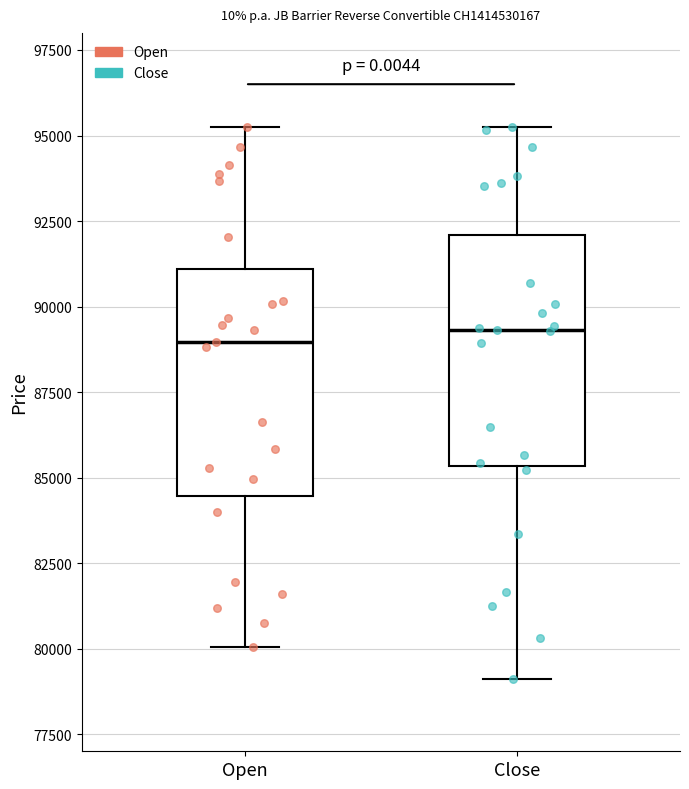

Reading left to right, transcribe this box plot: for each box, give where its median line is, the range the box spans, and where its two whiskers end, as read against the y-axis. The values are not printed on the chart, so give them approximately, as read against the axis.

Open: median 89000, box 84500 to 91000, whiskers 80000 to 95500
Close: median 89500, box 85500 to 92000, whiskers 79000 to 95500